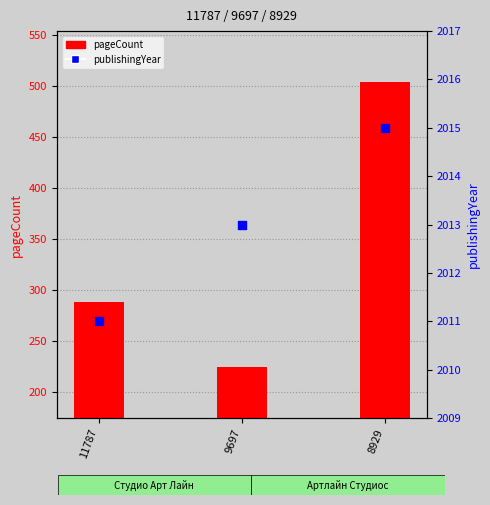

What is the total value across all series at 11787?

2299